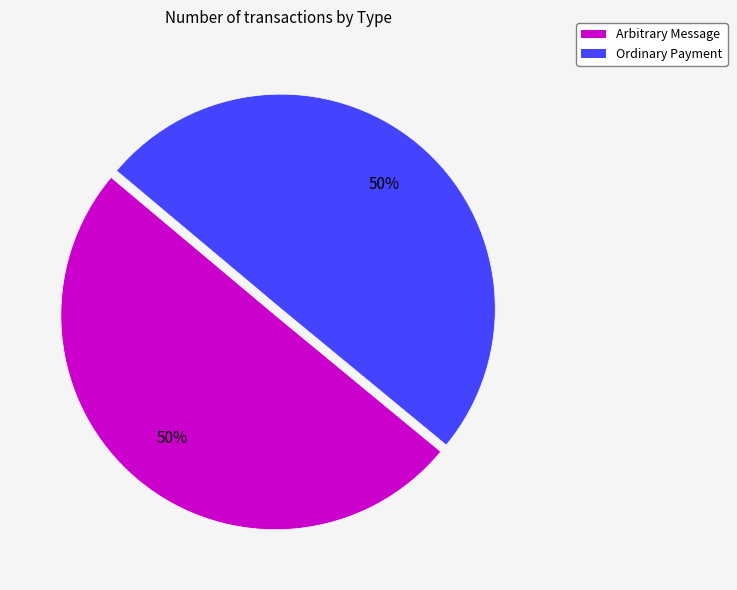

What is the ratio of the value at Arbitrary Message to the value at Ordinary Payment?

1.0